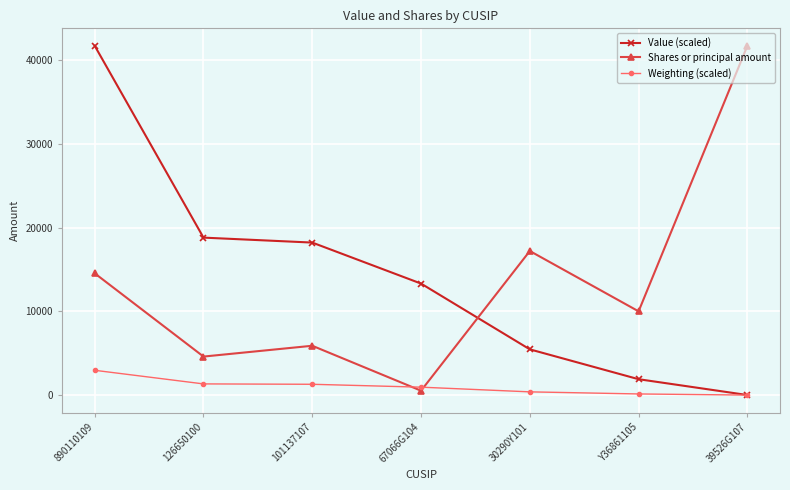

What is the sum of all Weighting (scaled) values?

7050.0